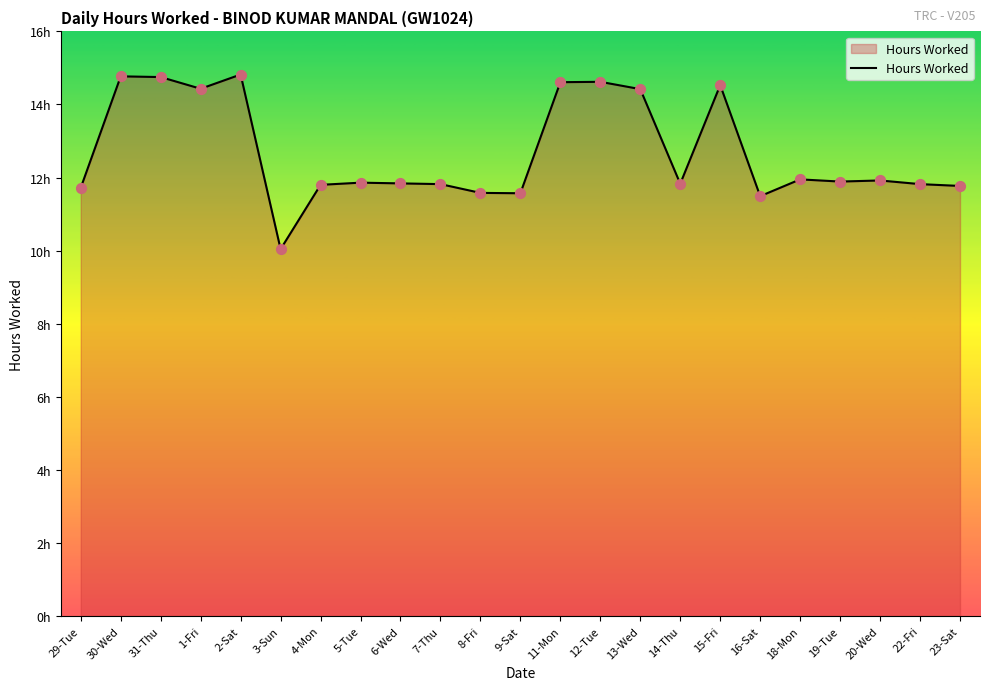

What is the change in value from 9-Sat to 12-Tue?

+3.0